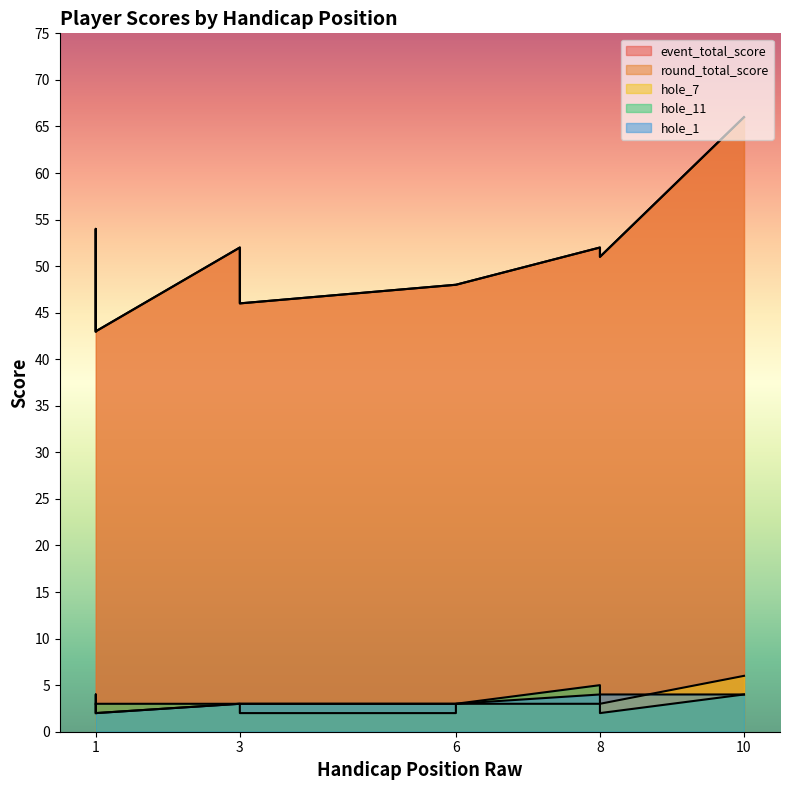

What is the label of the 3rd point from the right?

8